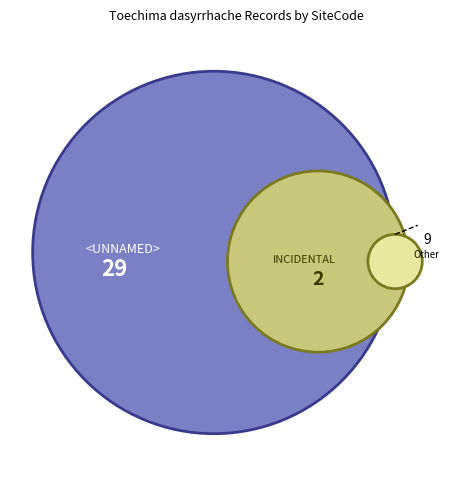

Does any single category account for the majority?

Yes